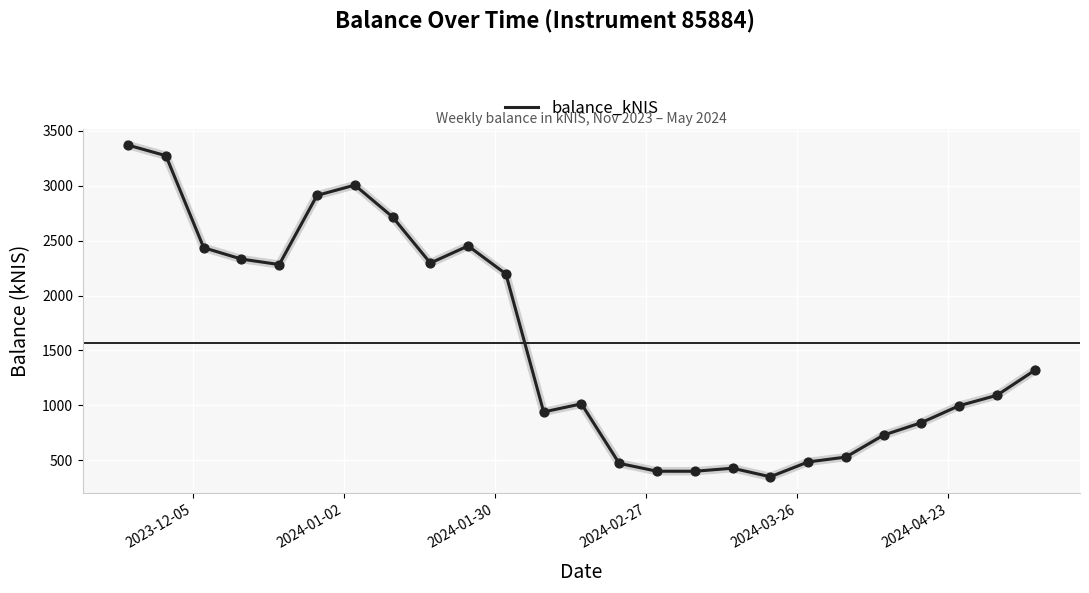

What is the difference between the maximum and minimum values?

3022.5